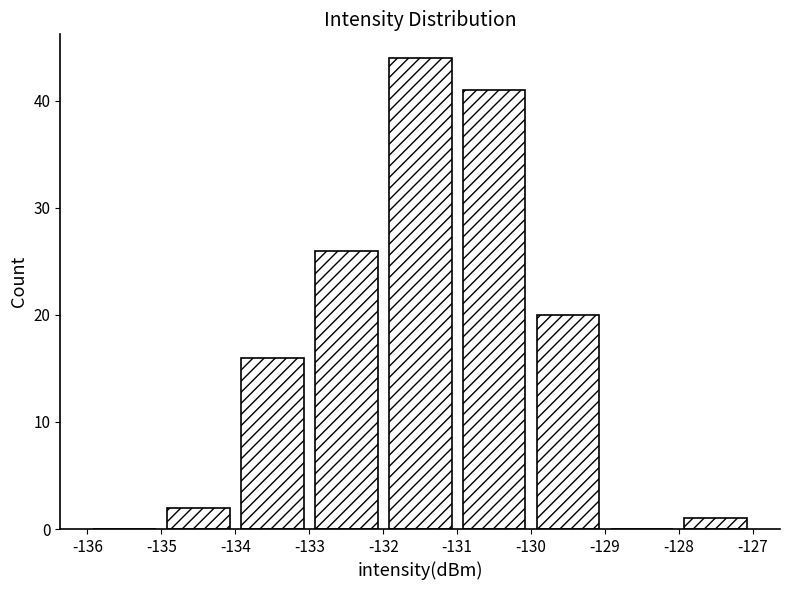

Which range on the x-axis has the tallest bar?

-132 to -131